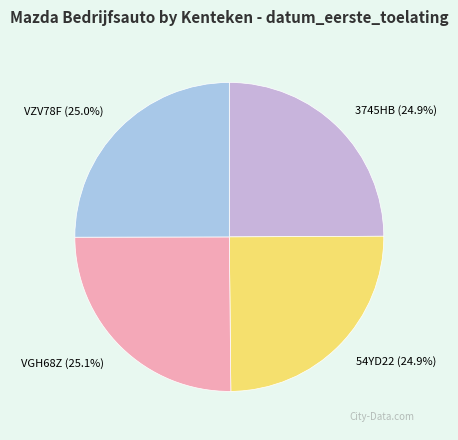

Approximately how many times larger is the value at 54YD22 compared to VGH68Z?

1.0